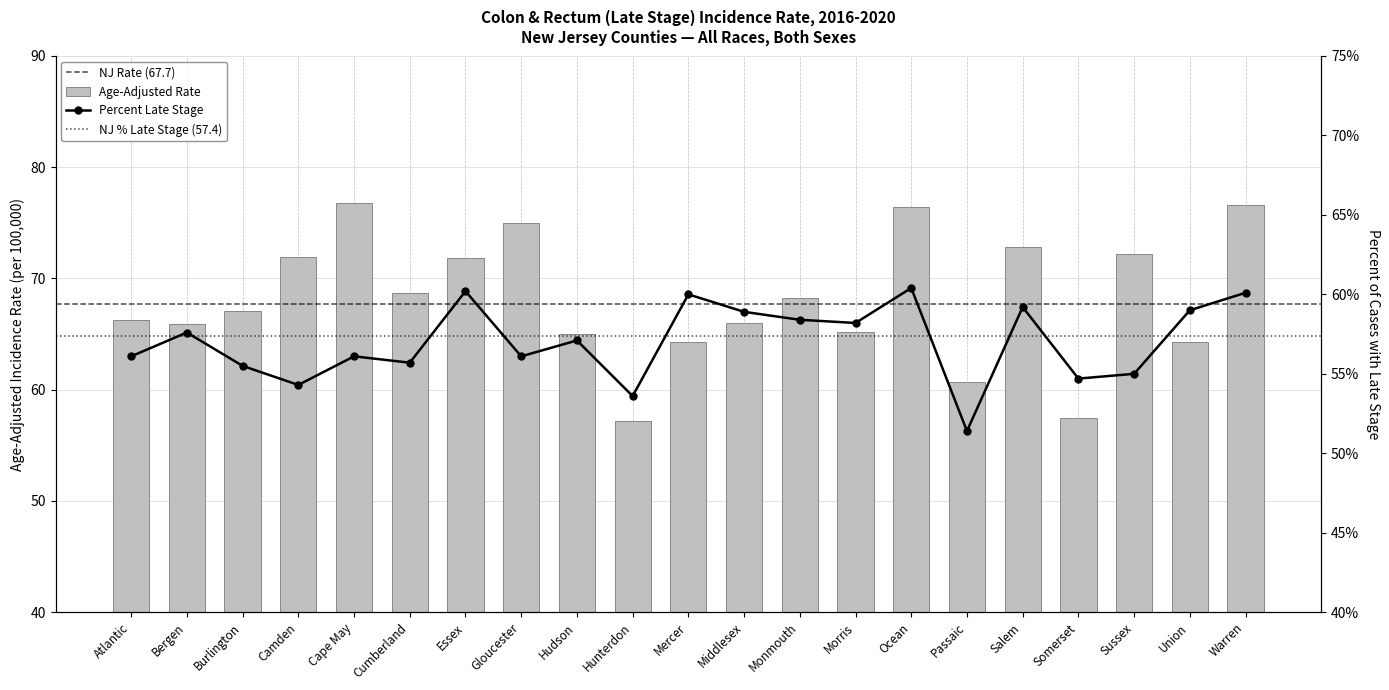

At which label is Percent Late Stage closest to 55?

Sussex